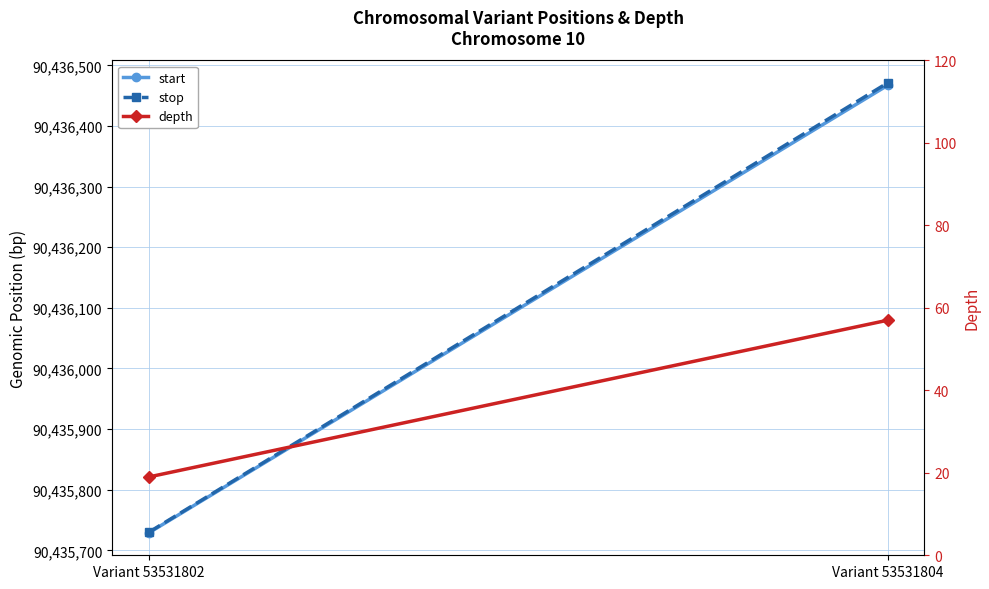

How many lines are shown in the chart?

3